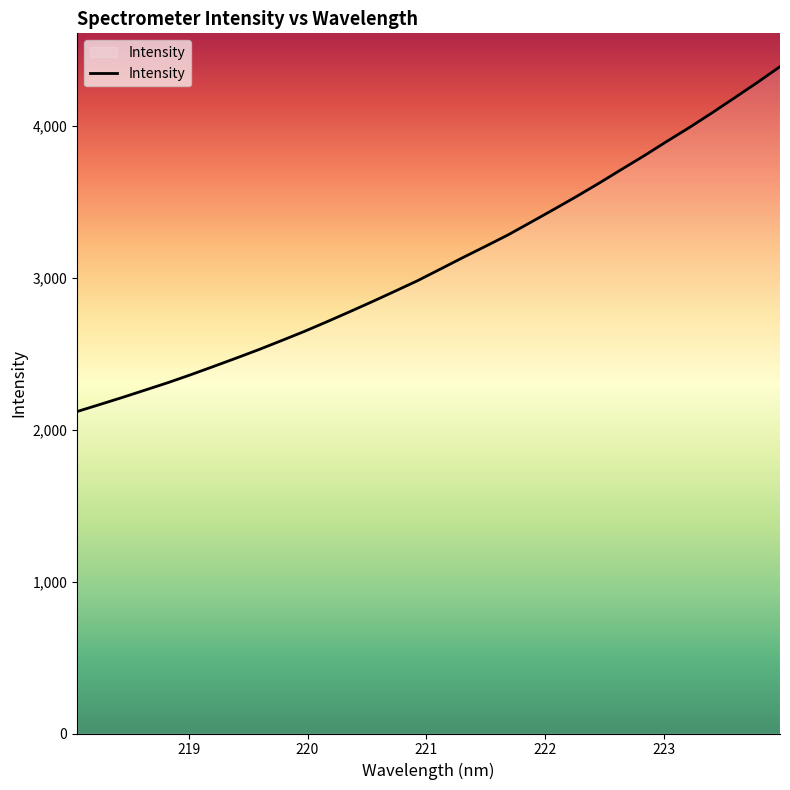

What is the greatest value displayed?

4392.2